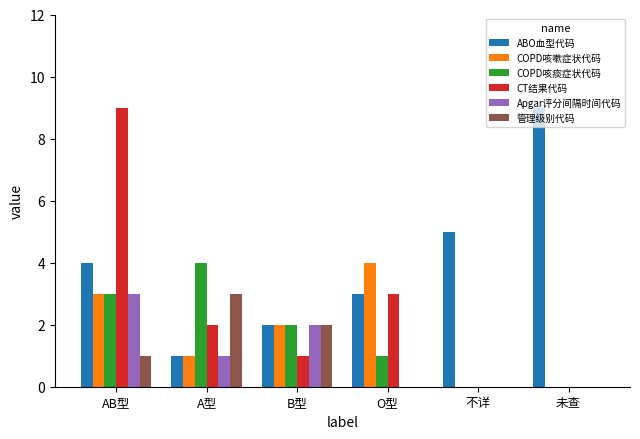

How many series are shown in this chart?

6